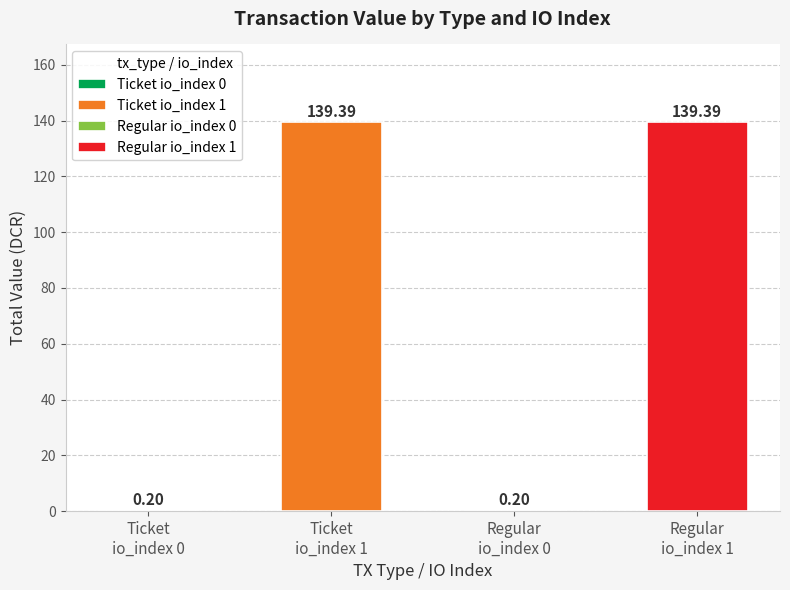

Which category has the lowest value across all series?

Ticket
io_index 0